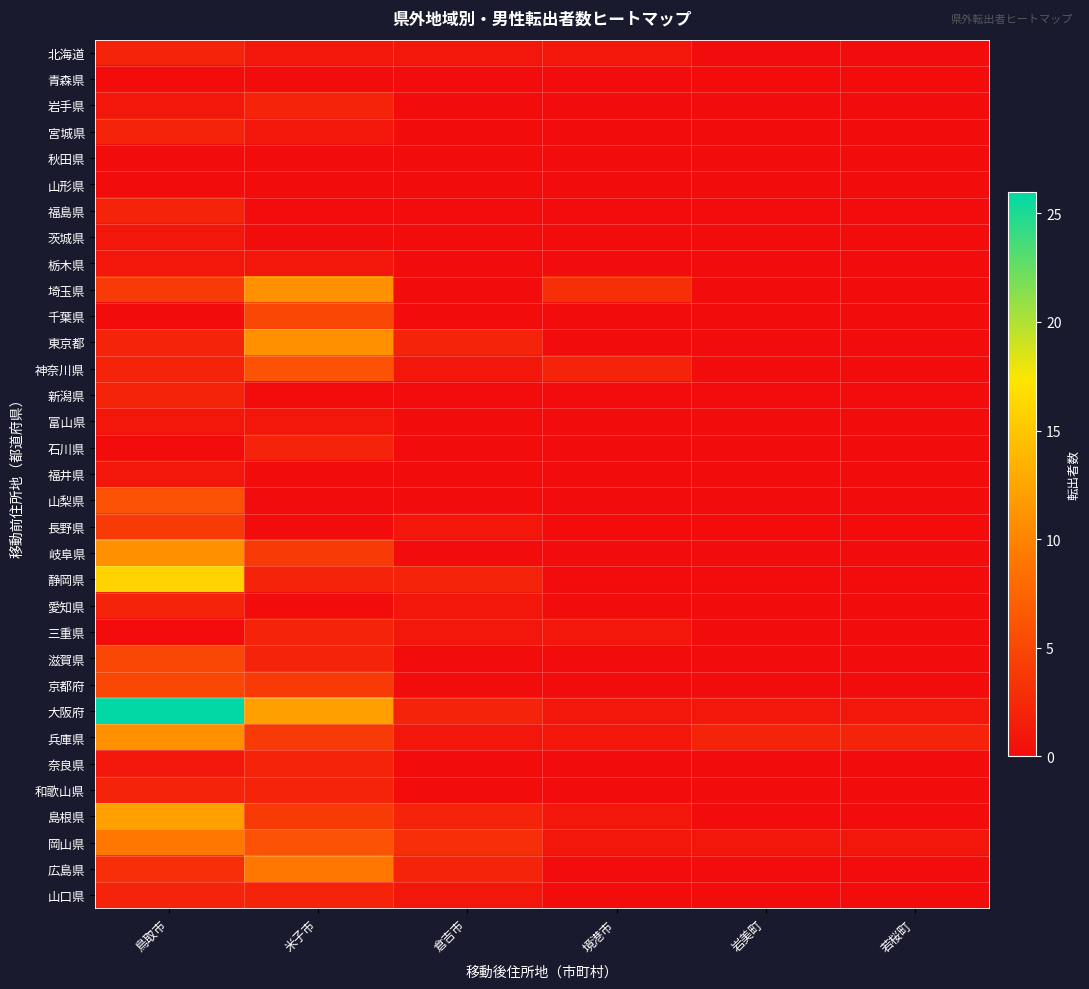

Reading right to left, transcribe all the data shown in this chart.

北海道: 若桜町=0	岩美町=0	境港市=1	倉吉市=1	米子市=1	鳥取市=2
青森県: 若桜町=0	岩美町=0	境港市=0	倉吉市=0	米子市=0	鳥取市=0
岩手県: 若桜町=0	岩美町=0	境港市=0	倉吉市=0	米子市=2	鳥取市=1
宮城県: 若桜町=0	岩美町=0	境港市=0	倉吉市=0	米子市=1	鳥取市=2
秋田県: 若桜町=0	岩美町=0	境港市=0	倉吉市=0	米子市=0	鳥取市=0
山形県: 若桜町=0	岩美町=0	境港市=0	倉吉市=0	米子市=0	鳥取市=0
福島県: 若桜町=0	岩美町=0	境港市=0	倉吉市=0	米子市=0	鳥取市=2
茨城県: 若桜町=0	岩美町=0	境港市=0	倉吉市=0	米子市=0	鳥取市=1
栃木県: 若桜町=0	岩美町=0	境港市=0	倉吉市=0	米子市=1	鳥取市=1
埼玉県: 若桜町=0	岩美町=0	境港市=3	倉吉市=0	米子市=11	鳥取市=4
千葉県: 若桜町=0	岩美町=0	境港市=0	倉吉市=0	米子市=5	鳥取市=0
東京都: 若桜町=0	岩美町=0	境港市=0	倉吉市=2	米子市=11	鳥取市=2
神奈川県: 若桜町=0	岩美町=0	境港市=2	倉吉市=1	米子市=6	鳥取市=2
新潟県: 若桜町=0	岩美町=0	境港市=0	倉吉市=0	米子市=0	鳥取市=2
富山県: 若桜町=0	岩美町=0	境港市=0	倉吉市=0	米子市=1	鳥取市=1
石川県: 若桜町=0	岩美町=0	境港市=0	倉吉市=0	米子市=2	鳥取市=0
福井県: 若桜町=0	岩美町=0	境港市=0	倉吉市=0	米子市=0	鳥取市=1
山梨県: 若桜町=0	岩美町=0	境港市=0	倉吉市=0	米子市=0	鳥取市=6
長野県: 若桜町=0	岩美町=0	境港市=0	倉吉市=1	米子市=0	鳥取市=4
岐阜県: 若桜町=0	岩美町=0	境港市=0	倉吉市=0	米子市=4	鳥取市=11
静岡県: 若桜町=0	岩美町=0	境港市=0	倉吉市=2	米子市=2	鳥取市=16
愛知県: 若桜町=0	岩美町=0	境港市=0	倉吉市=1	米子市=0	鳥取市=2
三重県: 若桜町=0	岩美町=0	境港市=1	倉吉市=1	米子市=2	鳥取市=0
滋賀県: 若桜町=0	岩美町=0	境港市=0	倉吉市=0	米子市=2	鳥取市=5
京都府: 若桜町=0	岩美町=0	境港市=0	倉吉市=0	米子市=4	鳥取市=5
大阪府: 若桜町=1	岩美町=1	境港市=1	倉吉市=2	米子市=12	鳥取市=26
兵庫県: 若桜町=2	岩美町=2	境港市=1	倉吉市=1	米子市=4	鳥取市=11
奈良県: 若桜町=0	岩美町=0	境港市=0	倉吉市=0	米子市=2	鳥取市=1
和歌山県: 若桜町=0	岩美町=0	境港市=0	倉吉市=0	米子市=2	鳥取市=2
島根県: 若桜町=0	岩美町=0	境港市=1	倉吉市=2	米子市=4	鳥取市=12
岡山県: 若桜町=1	岩美町=1	境港市=1	倉吉市=3	米子市=6	鳥取市=9
広島県: 若桜町=0	岩美町=0	境港市=0	倉吉市=2	米子市=9	鳥取市=3
山口県: 若桜町=0	岩美町=0	境港市=0	倉吉市=1	米子市=2	鳥取市=2